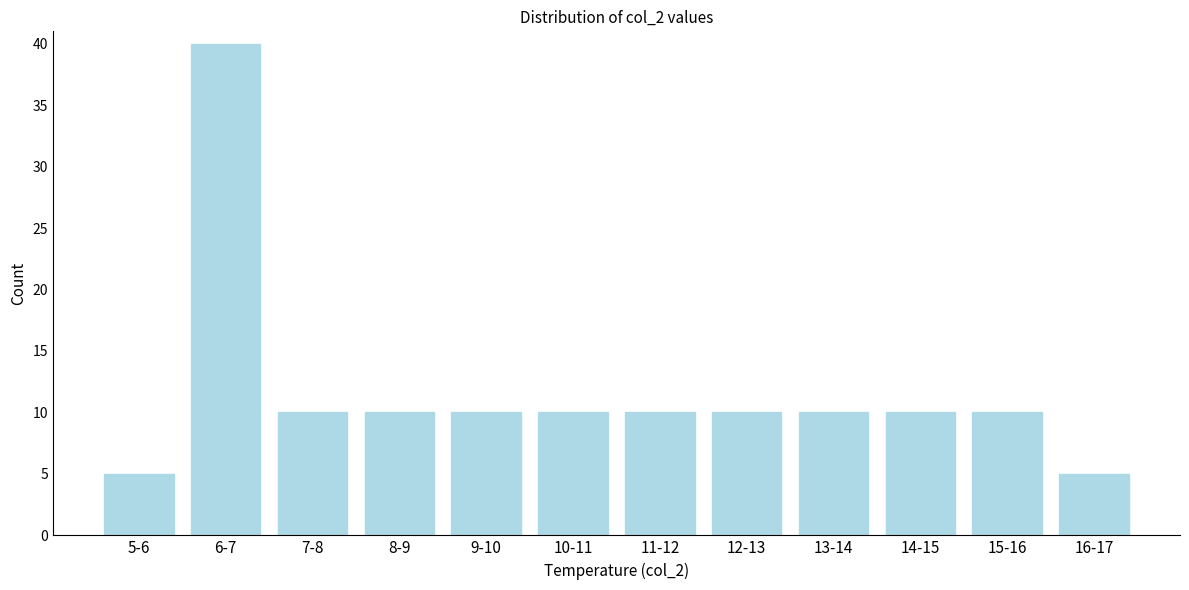

Reading left to right, transcribe all the data shown in this chart.

5	40	10	10	10	10	10	10	10	10	10	5